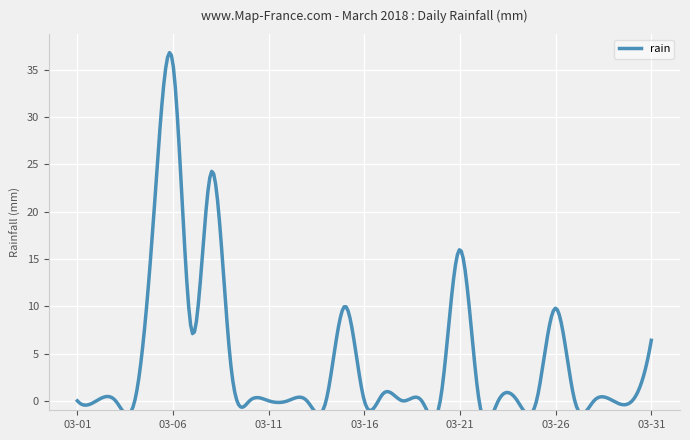

Which category has the lowest value across all series?

2018-03-01